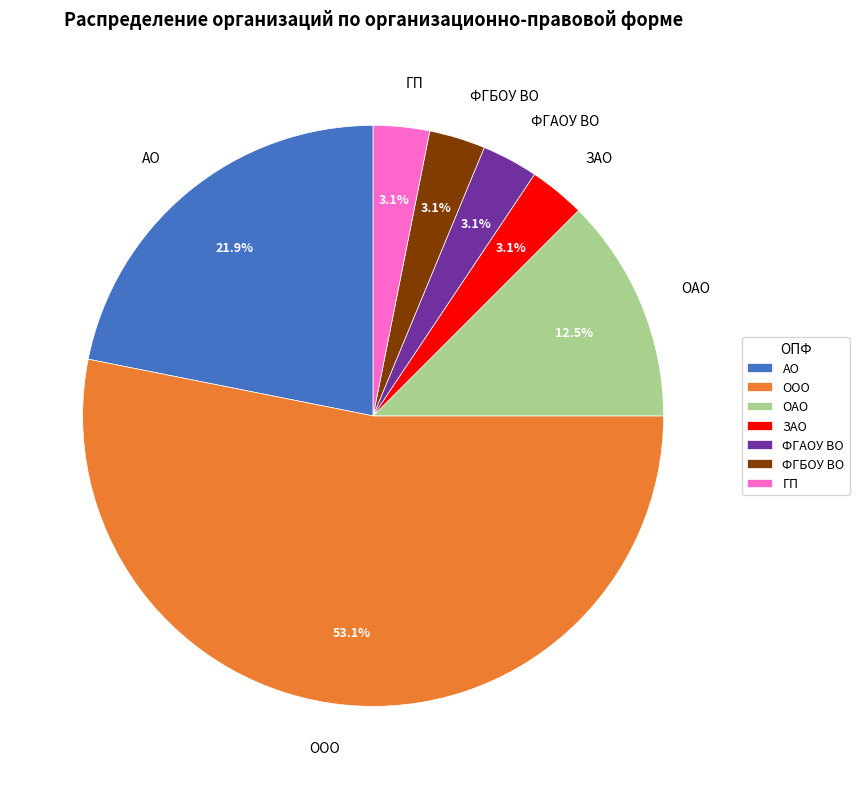

What is the largest slice in the pie chart?

ООО